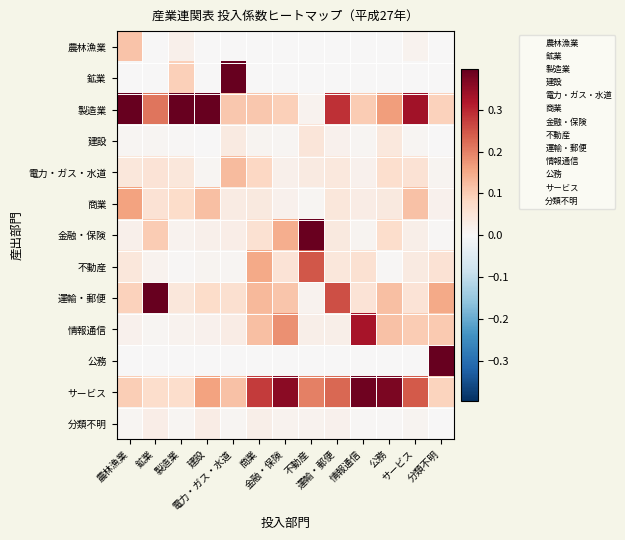

What is the greatest value displayed?

0.6